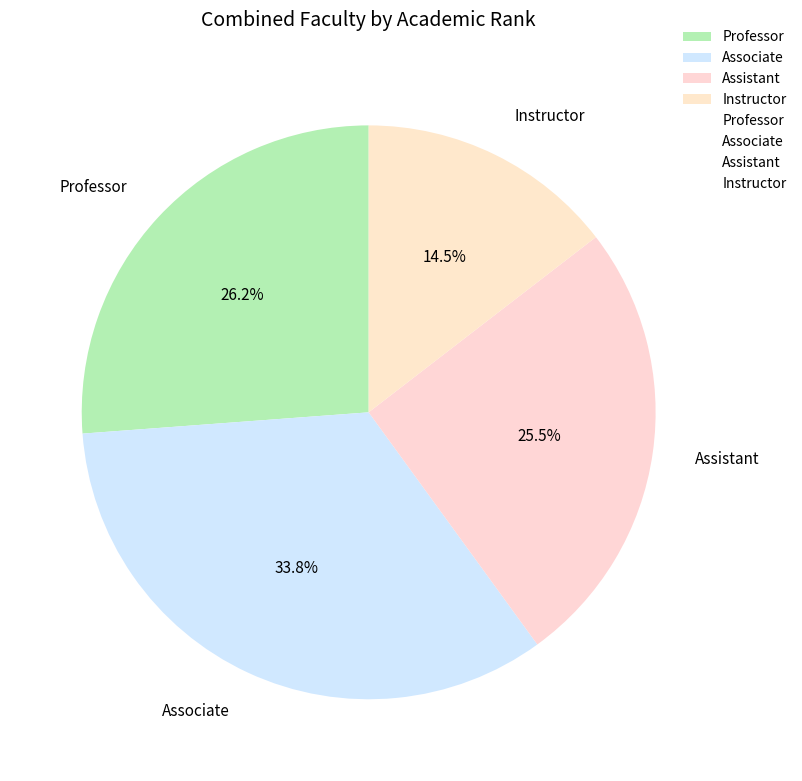

Between Assistant and Associate, which is larger?

Associate